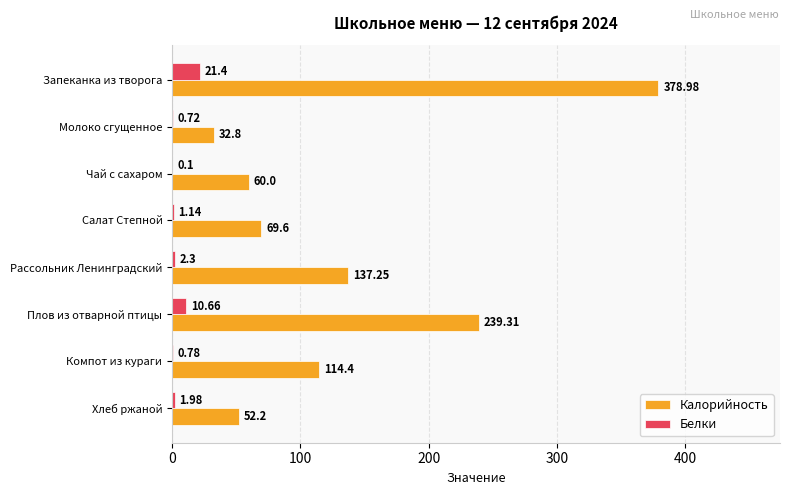

Which series changed the most between Запеканка из творога and Плов из отварной птицы?

Калорийность